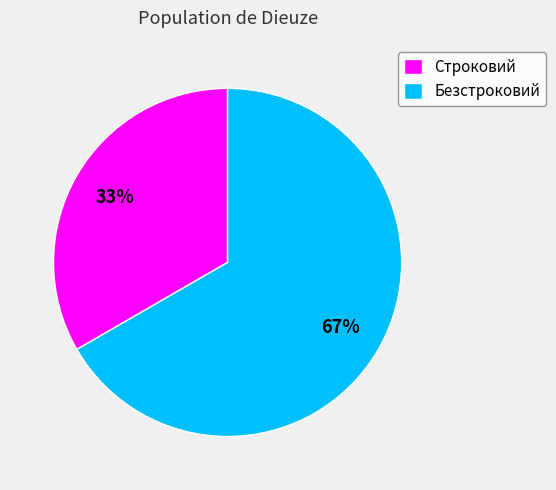

Rank the categories by value from highest to lowest.

Безстроковий, Строковий